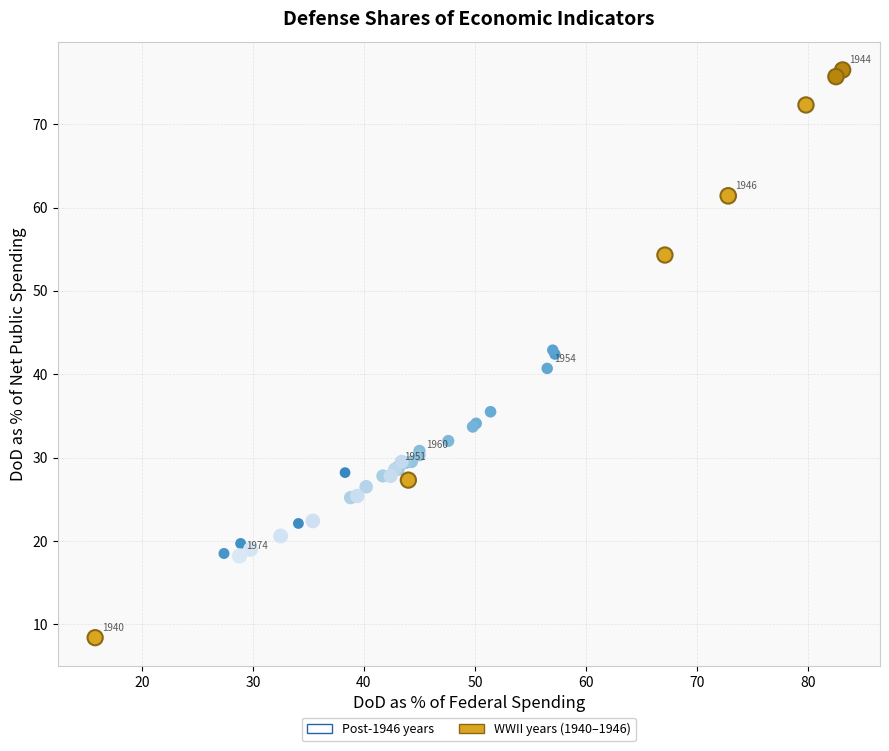

Which series reaches the minimum Y coordinate?

WWII years (1940–1946)